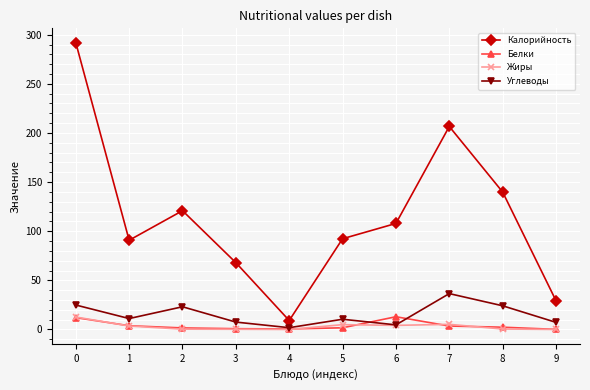

At which category does Углеводы reach its first local peak?

2